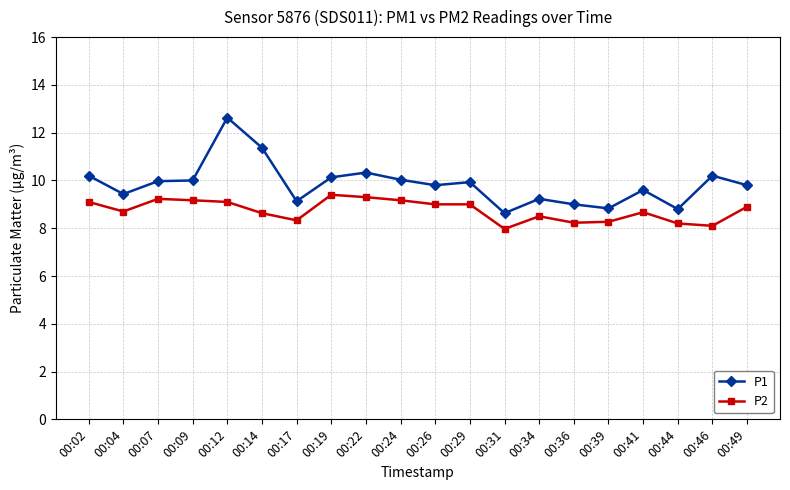

What is the maximum value shown in the chart?

12.6